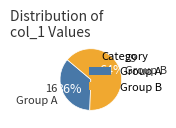

Is there a majority slice in this chart?

Yes